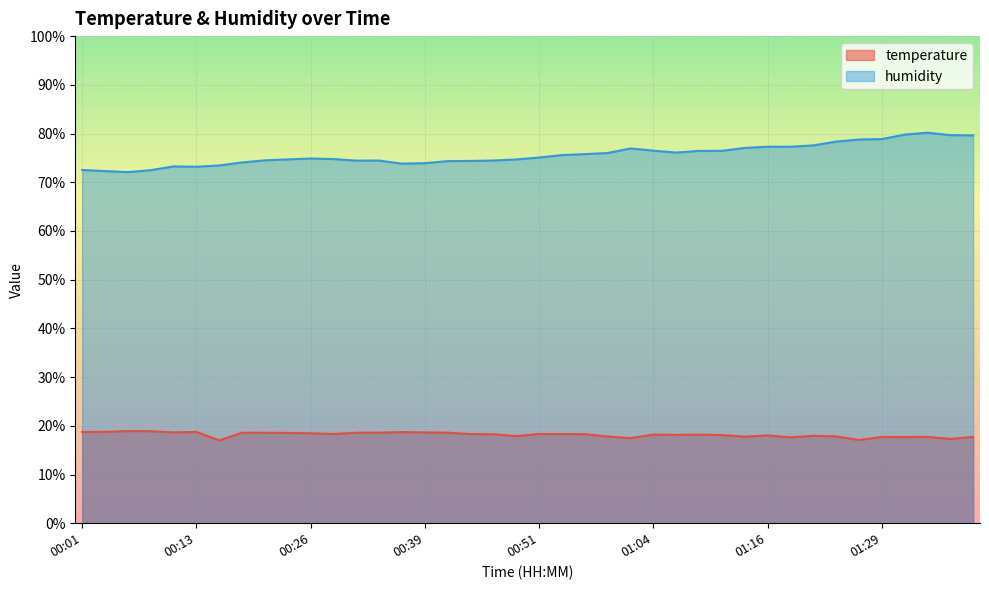

At which category is the sum across all series the highest?

01:34